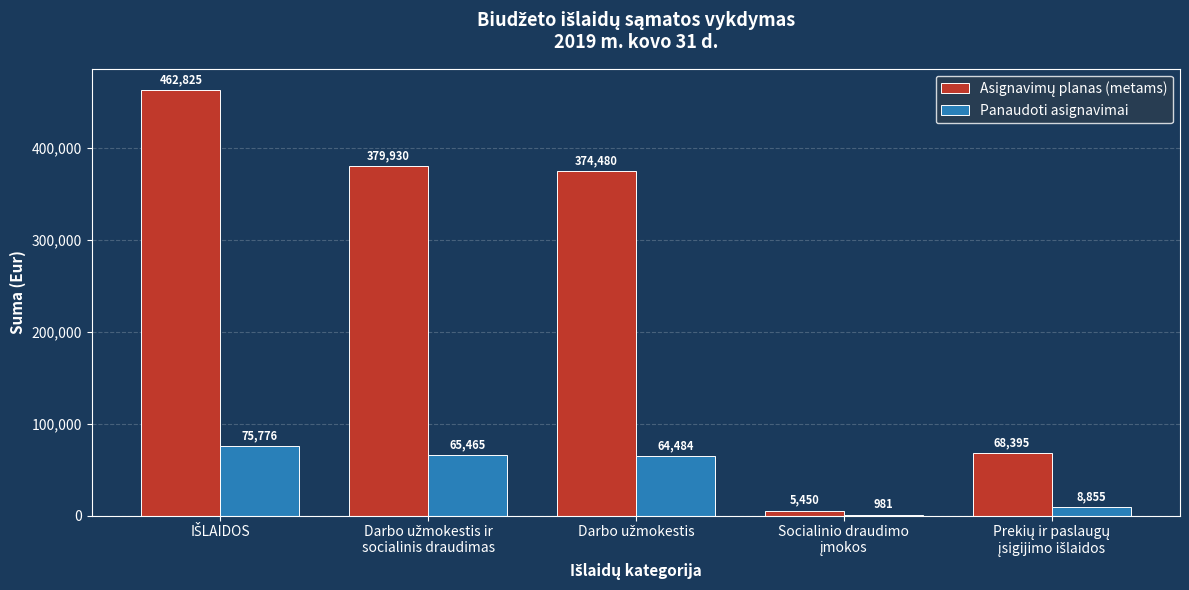

What is the maximum value for Panaudoti asignavimai?

75776.0